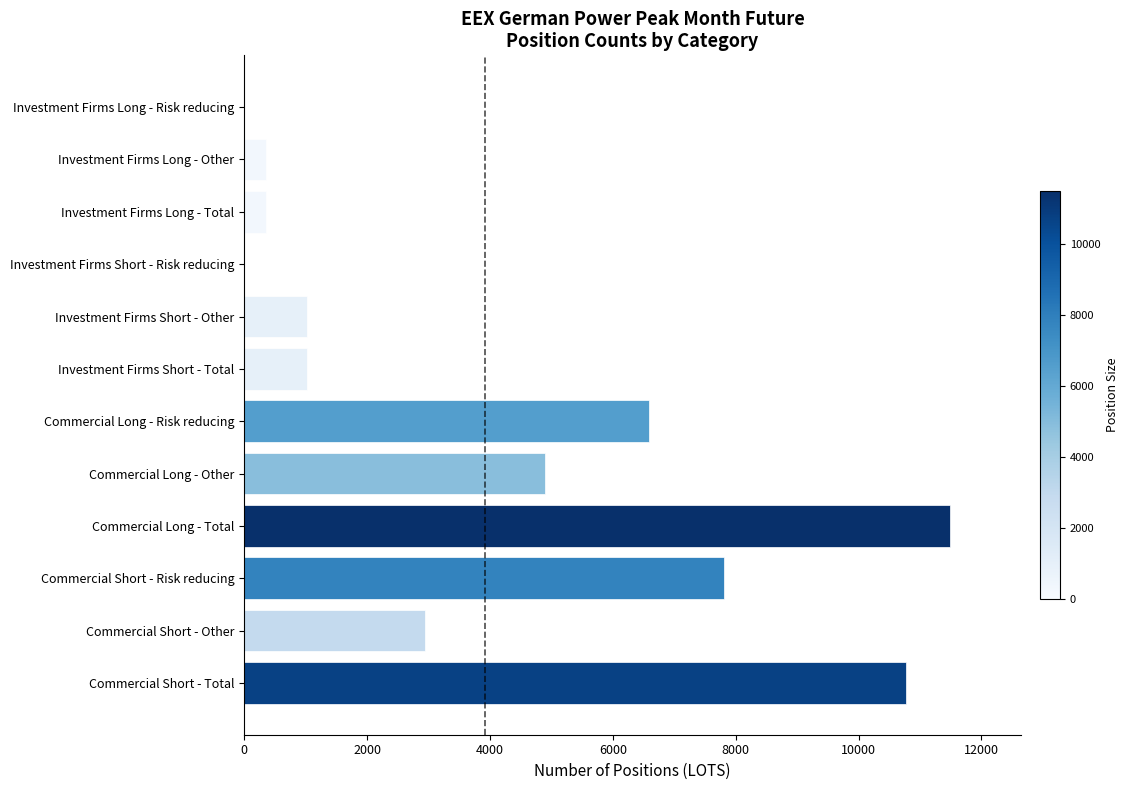

What is the change in value from Investment Firms Long - Other to Investment Firms Short - Other?

+662